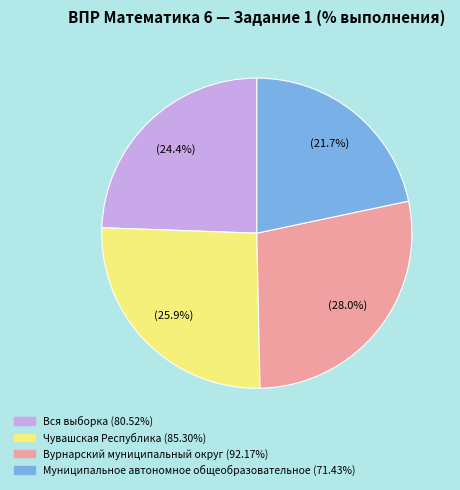

How many slices are in this pie chart?

4